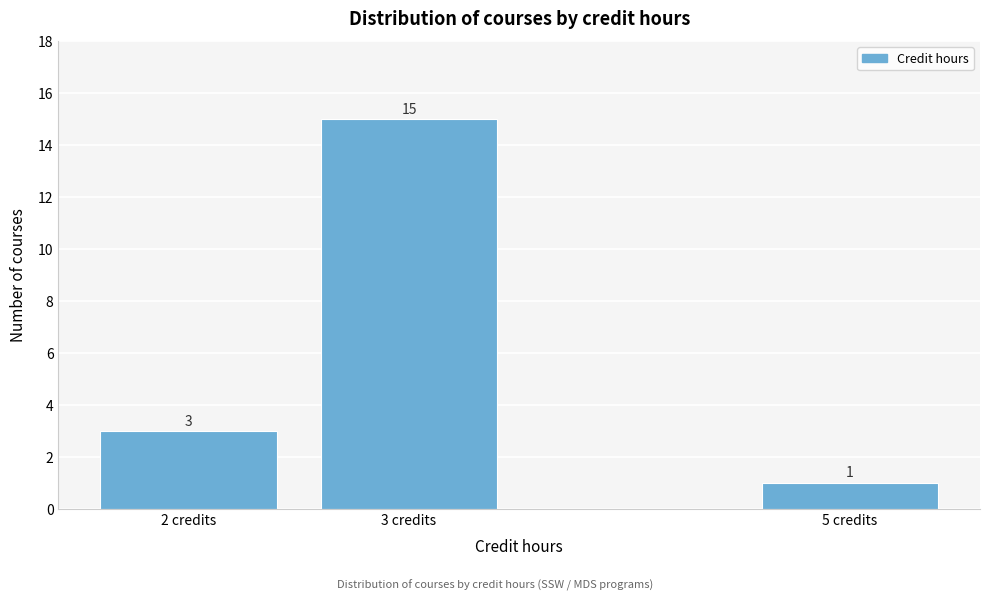

Which range on the x-axis has the tallest bar?

2.5 to 3.5